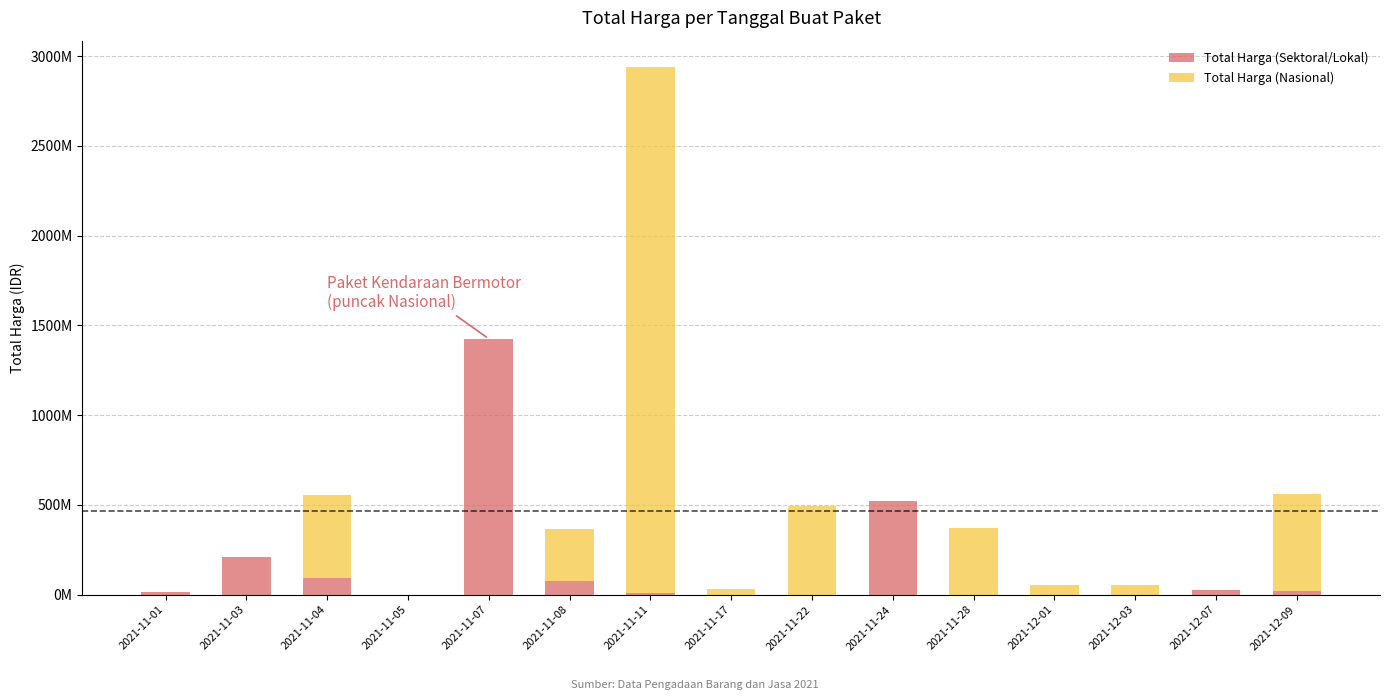

Are the bars grouped side by side (vs. stacked)?

No